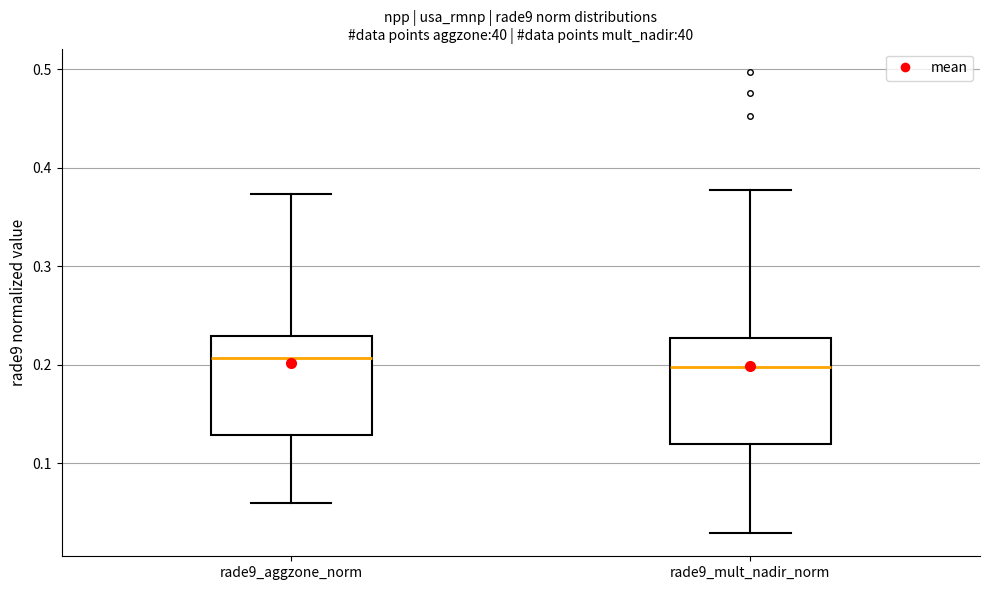

Reading left to right, transcribe this box plot: for each box, give where its median line is, the range the box spans, and where its two whiskers end, as read against the y-axis. The values are not printed on the chart, so give them approximately, as read against the axis.

rade9_aggzone_norm: median 0.21, box 0.13 to 0.23, whiskers 0.06 to 0.37
rade9_mult_nadir_norm: median 0.20, box 0.12 to 0.23, whiskers 0.03 to 0.38